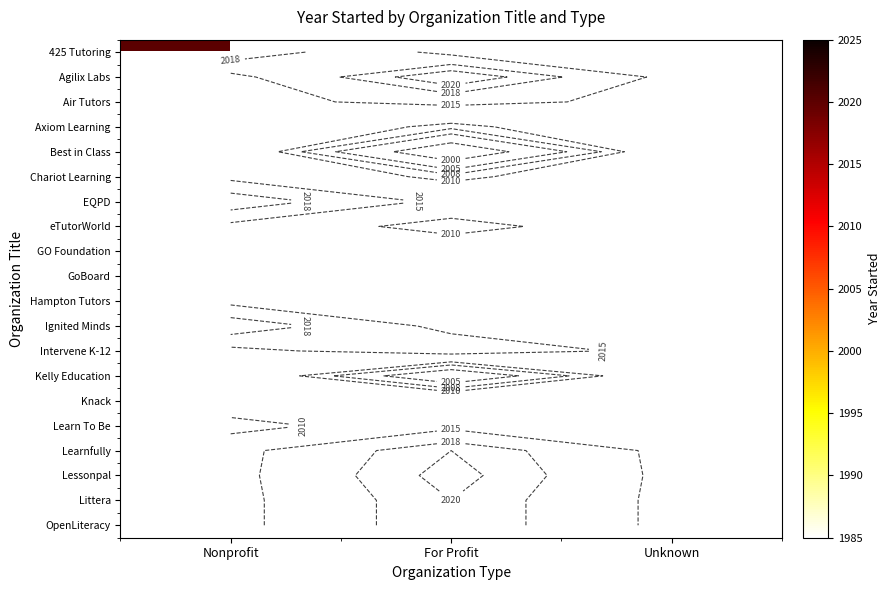

What is the spread (max minus min) of values at Nonprofit?

12.0